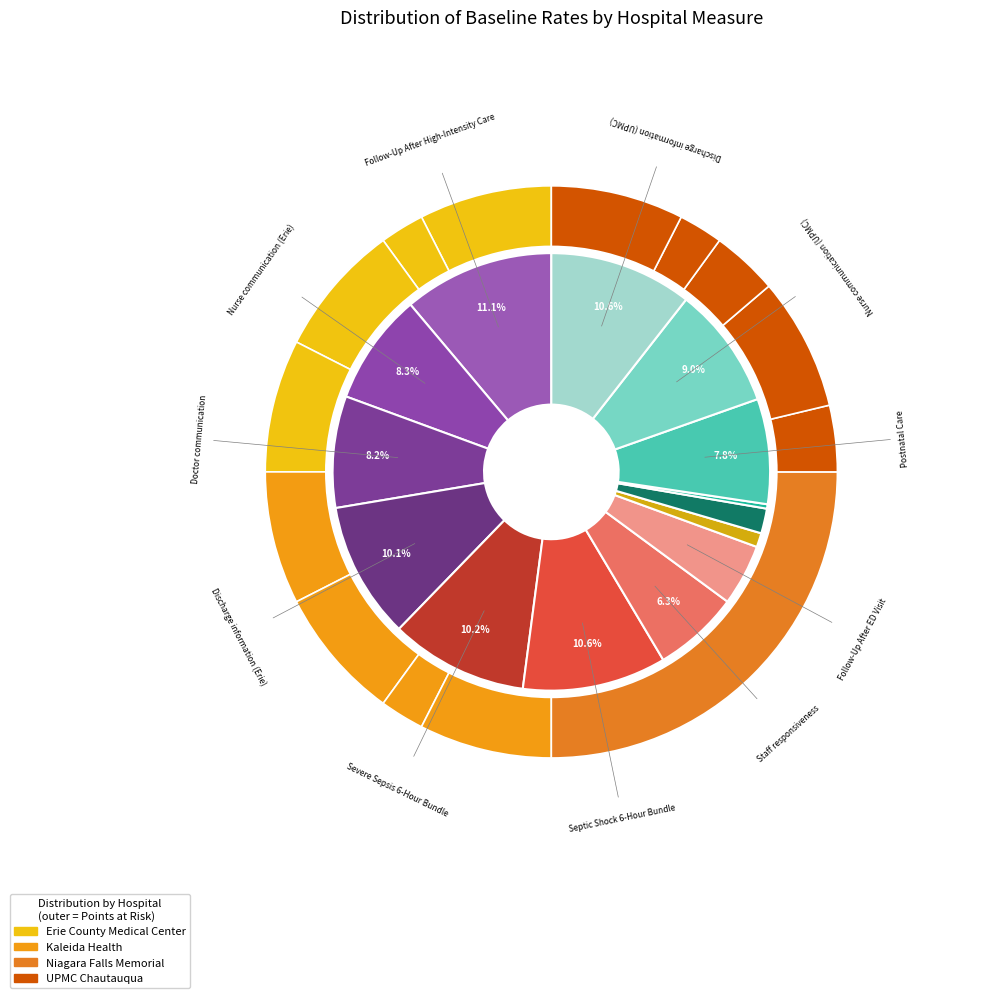

Rank the categories by value from lowest to highest.

ED Left Without Being Seen, All Cause Readmission, Heart failure 30-day readmission, Follow-Up After ED Visit, Staff responsiveness, Postnatal Care, Doctor communication, Nurse communication (Erie), Nurse communication (UPMC), Discharge information (Erie), Severe Sepsis 6-Hour Bundle, Discharge information (UPMC), Septic Shock 6-Hour Bundle, Follow-Up After High-Intensity Care